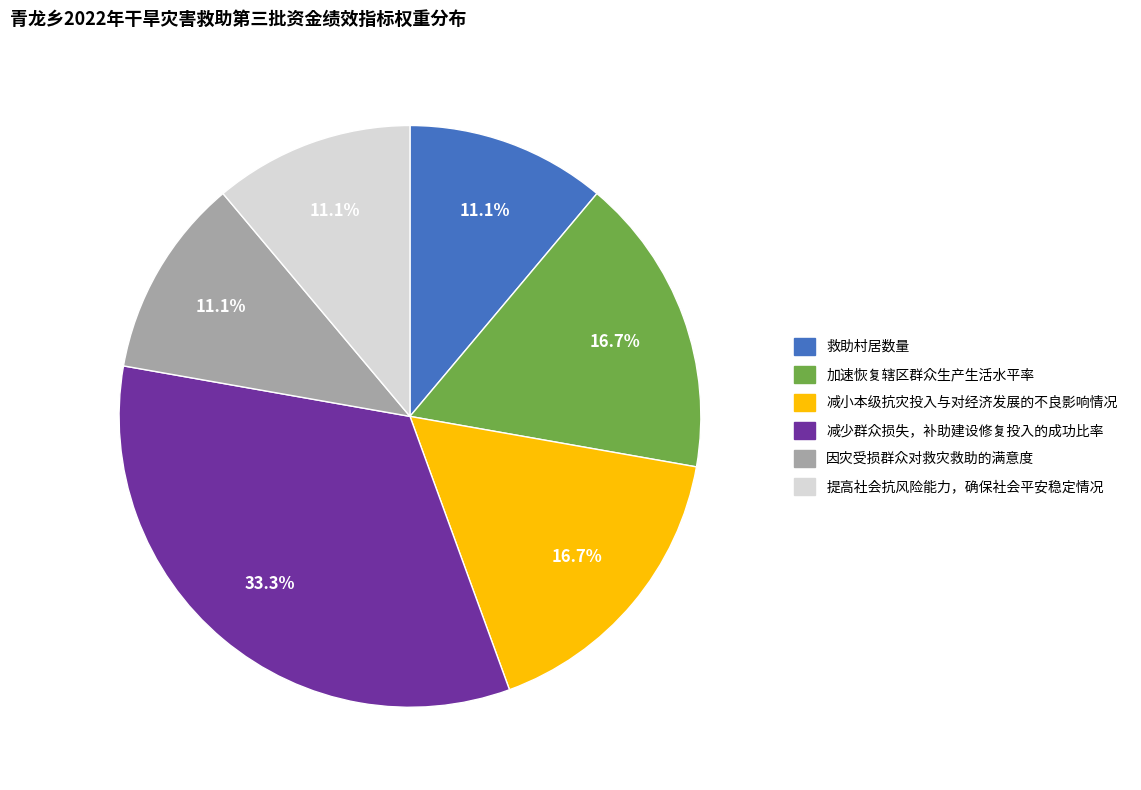

How many slices are in this pie chart?

6